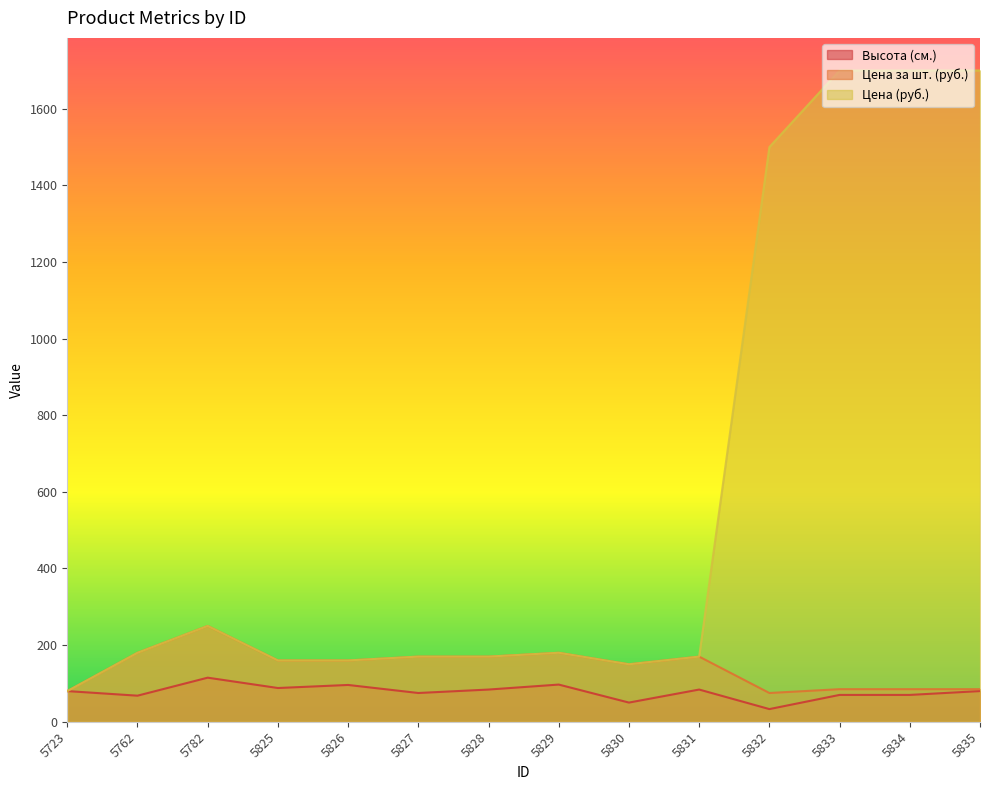

What is the difference between the highest and lowest values at 5834?

1630